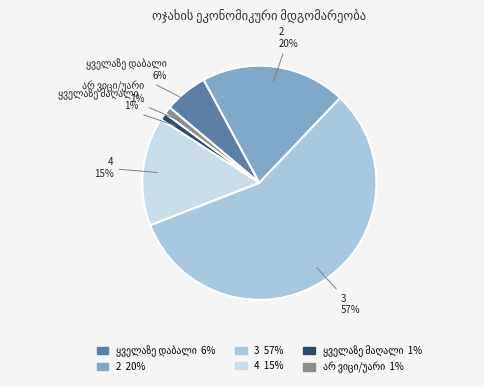

To the nearest percent, what percentage of the pie is 3?

57%